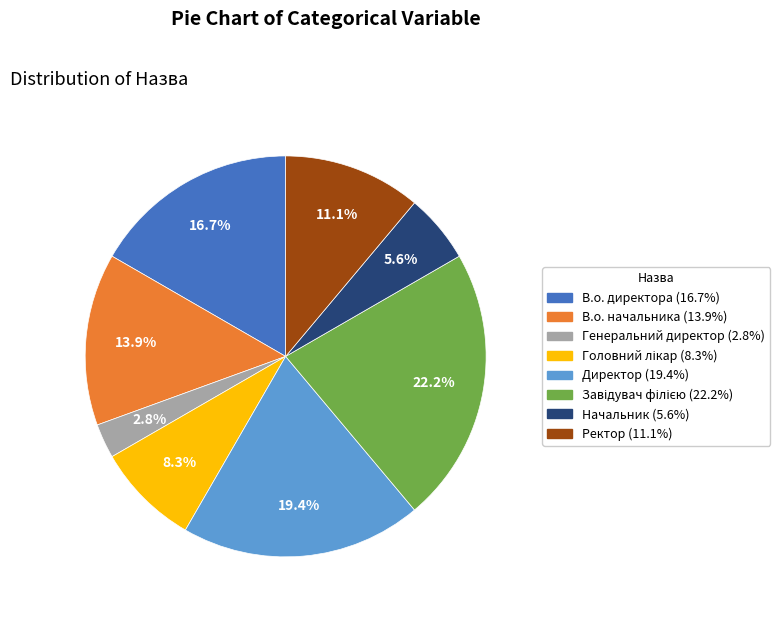

Is it true that В.о. начальника is 6% of the pie?

False